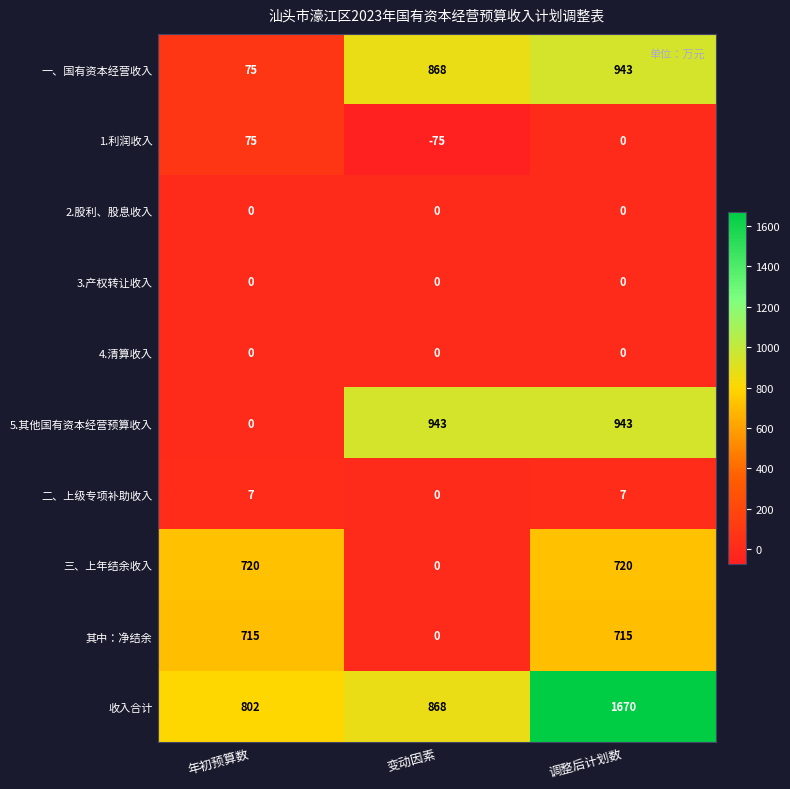

The 二、上级专项补助收入 series shows 9 at 调整后计划数. True or false?

False